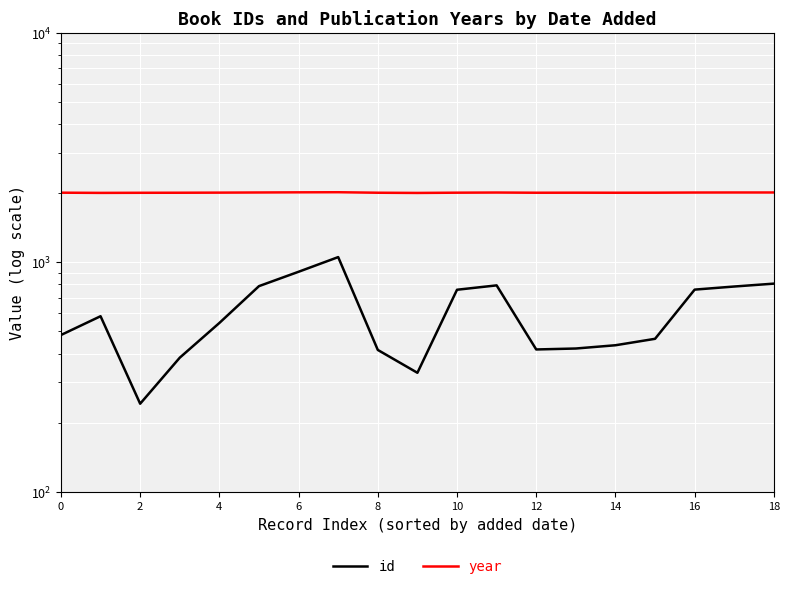

How many categories are shown in the chart?

19